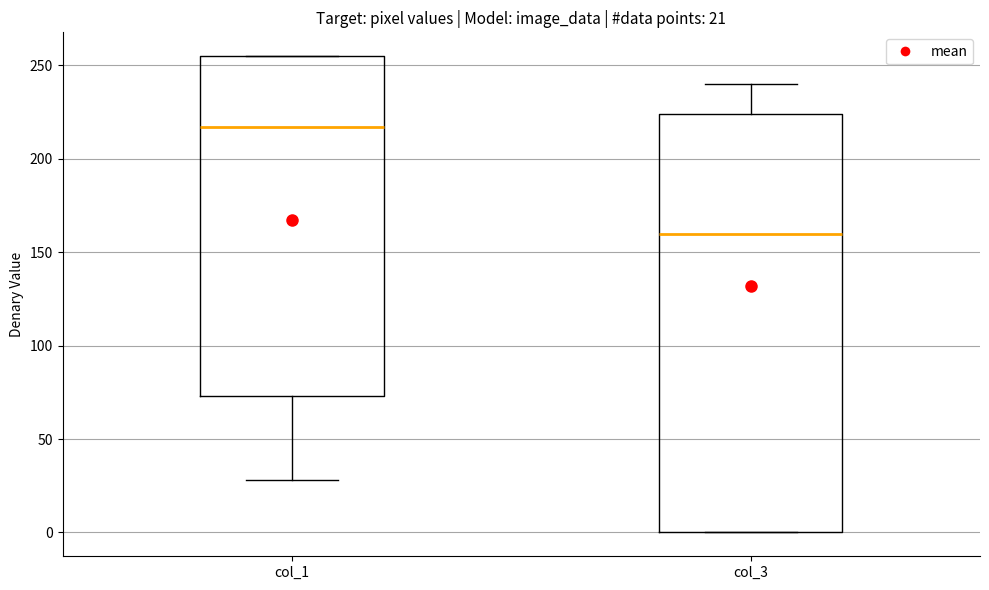

Which box has the lowest median line?

col_3